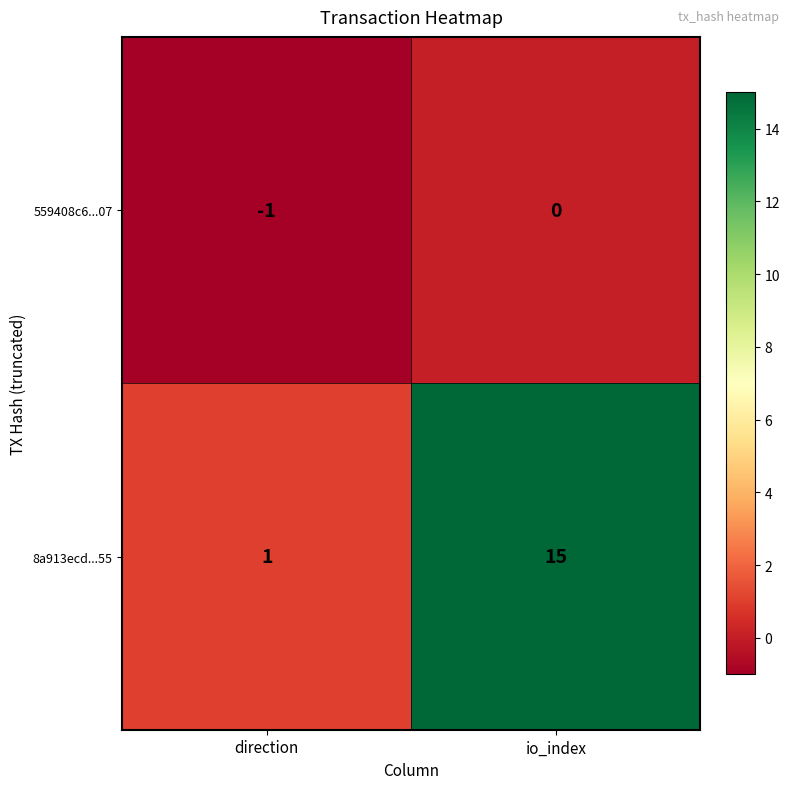

What is the difference between the highest and lowest values at io_index?

15